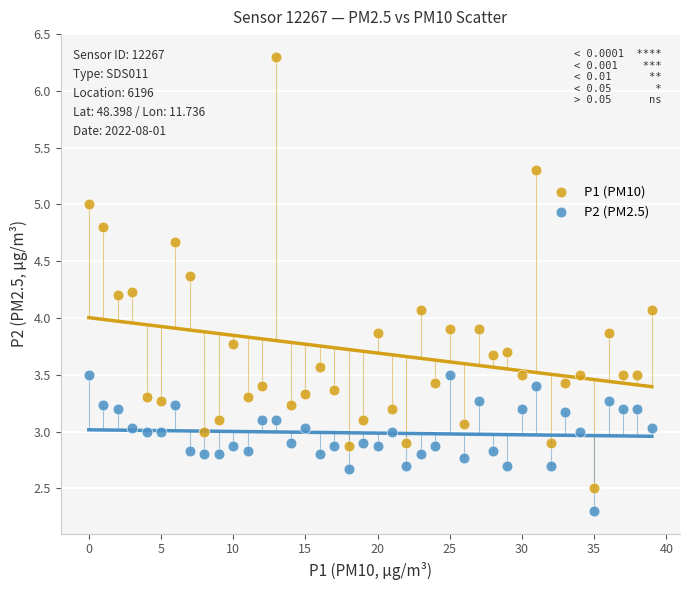

Which series contains the lowest Y value?

P2 (PM2.5)